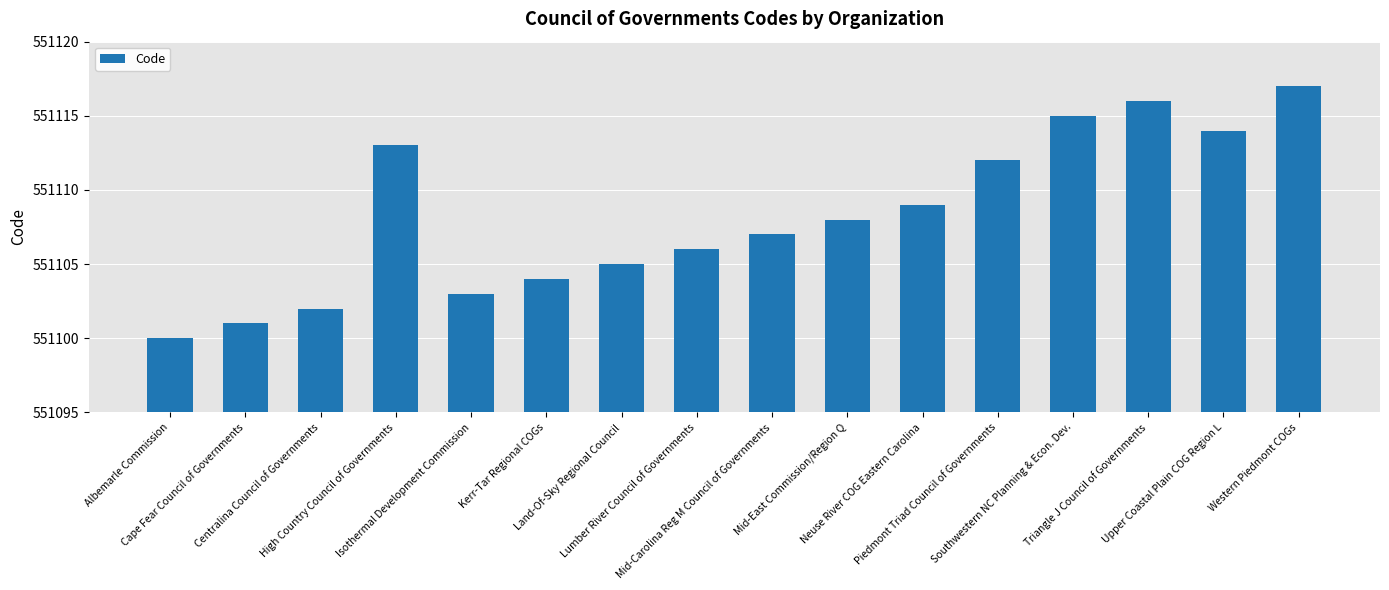

Rank the categories by value from highest to lowest.

Western Piedmont COGs, Triangle J Council of Governments, Southwestern NC Planning & Econ. Dev., Upper Coastal Plain COG Region L, High Country Council of Governments, Piedmont Triad Council of Governments, Neuse River COG Eastern Carolina, Mid-East Commission/Region Q, Mid-Carolina Reg M Council of Governments, Lumber River Council of Governments, Land-Of-Sky Regional Council, Kerr-Tar Regional COGs, Isothermal Development Commission, Centralina Council of Governments, Cape Fear Council of Governments, Albemarle Commission